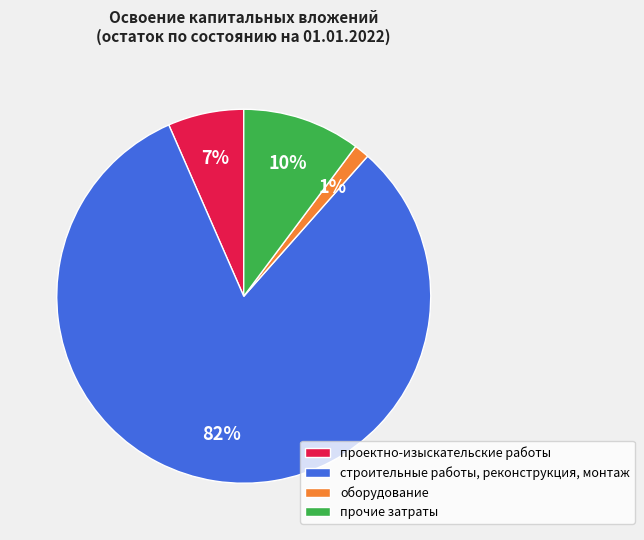

Which slice is the smallest?

оборудование